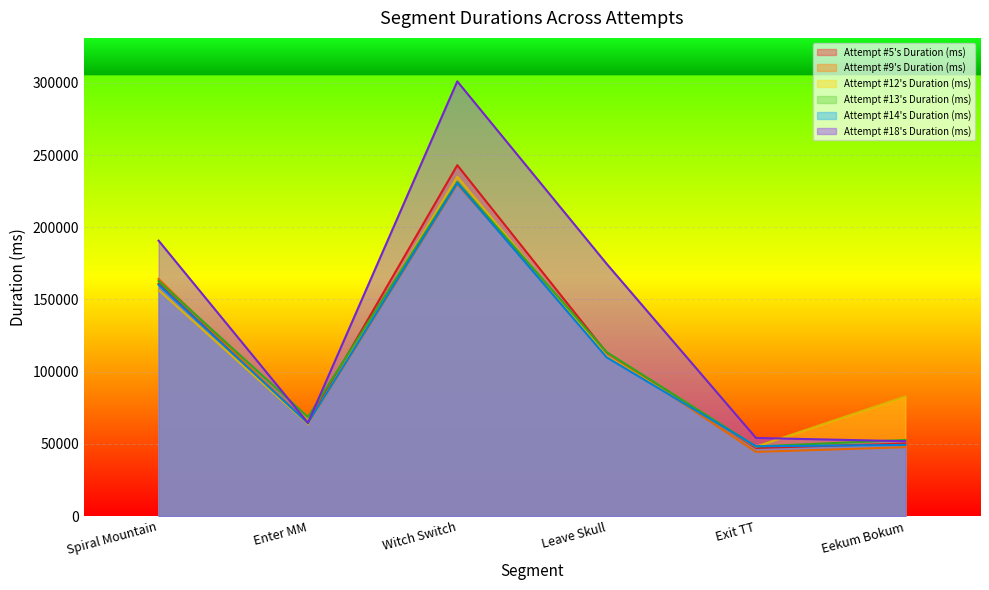

At which label does Attempt #12's Duration (ms) first exceed 110650?

Spiral Mountain